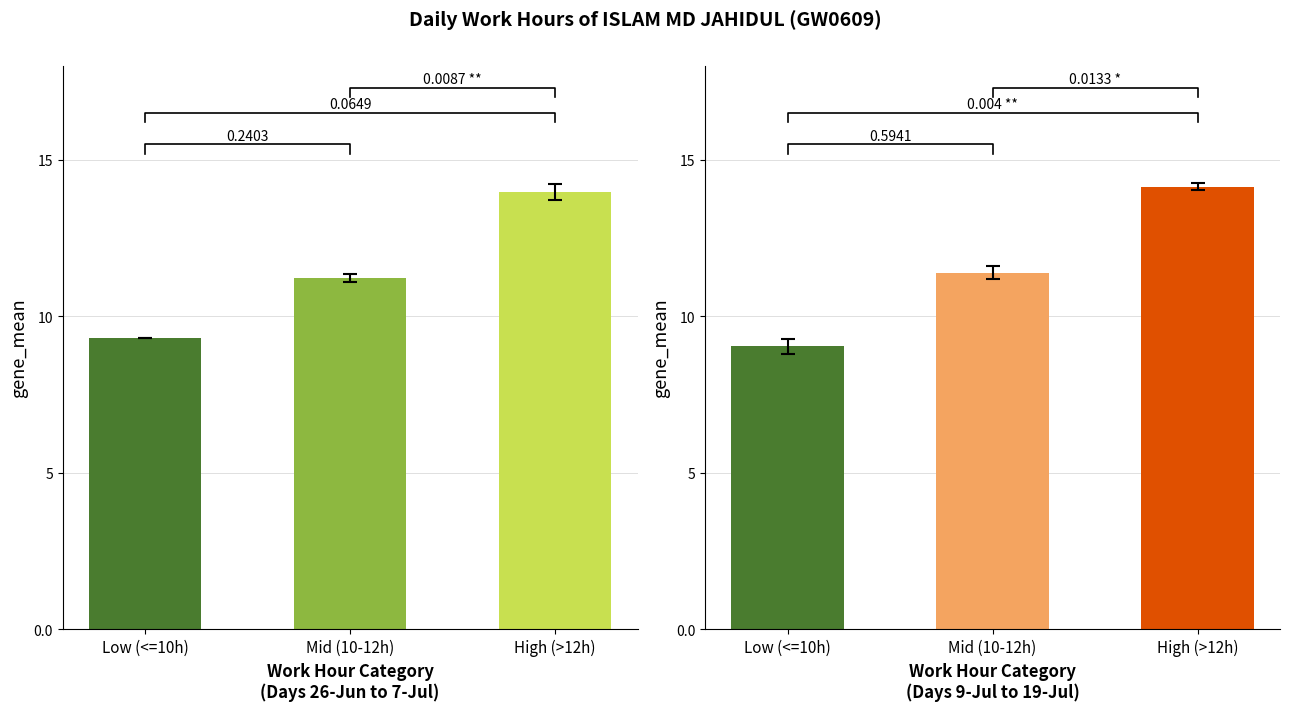

How many data points does each series have?

3